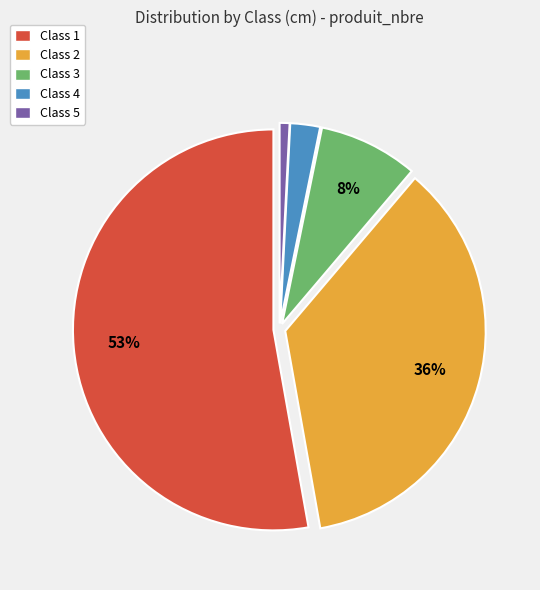

True or false: Class 5 accounts for 7% of the total.

False